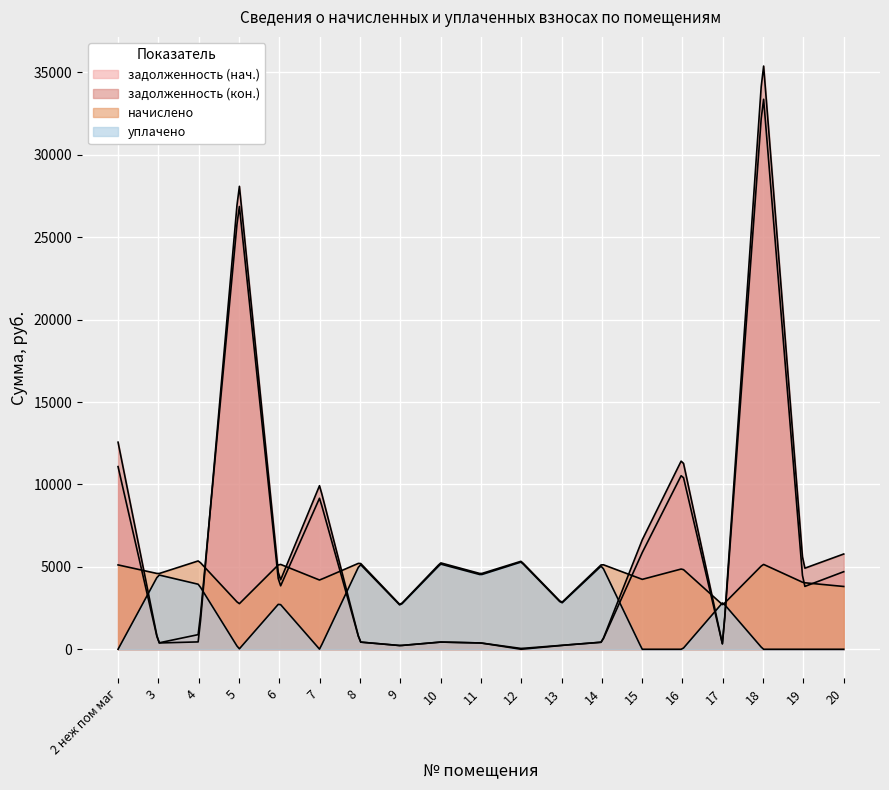

Where is the first local minimum for уплачено?

5